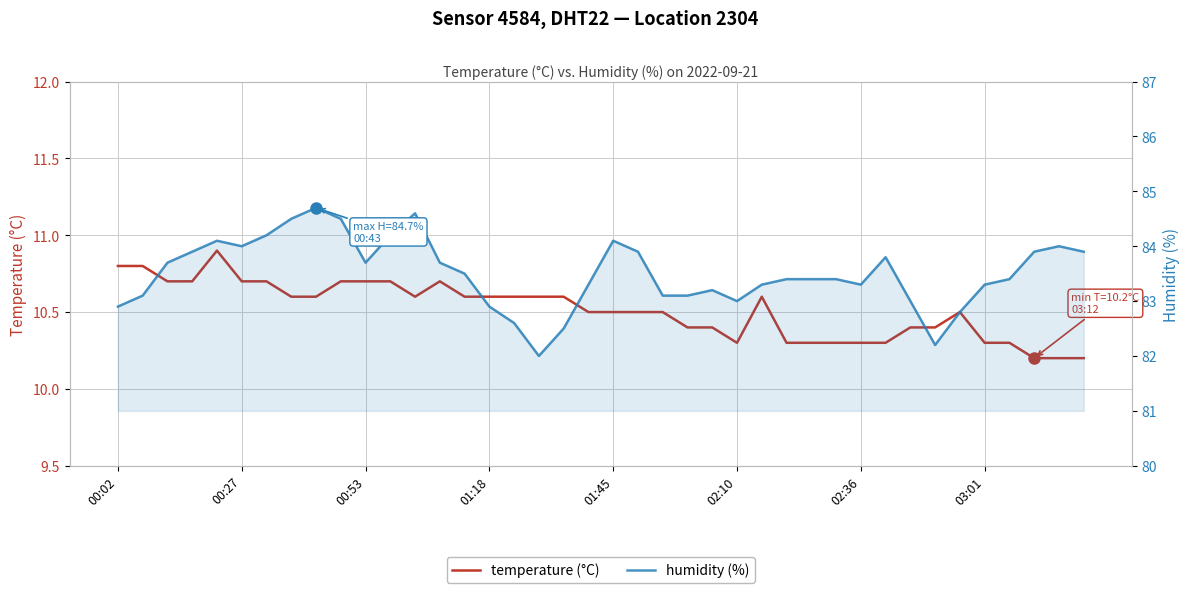

True or false: temperature (°C) has more than 2 points higher than both neighbors.

True